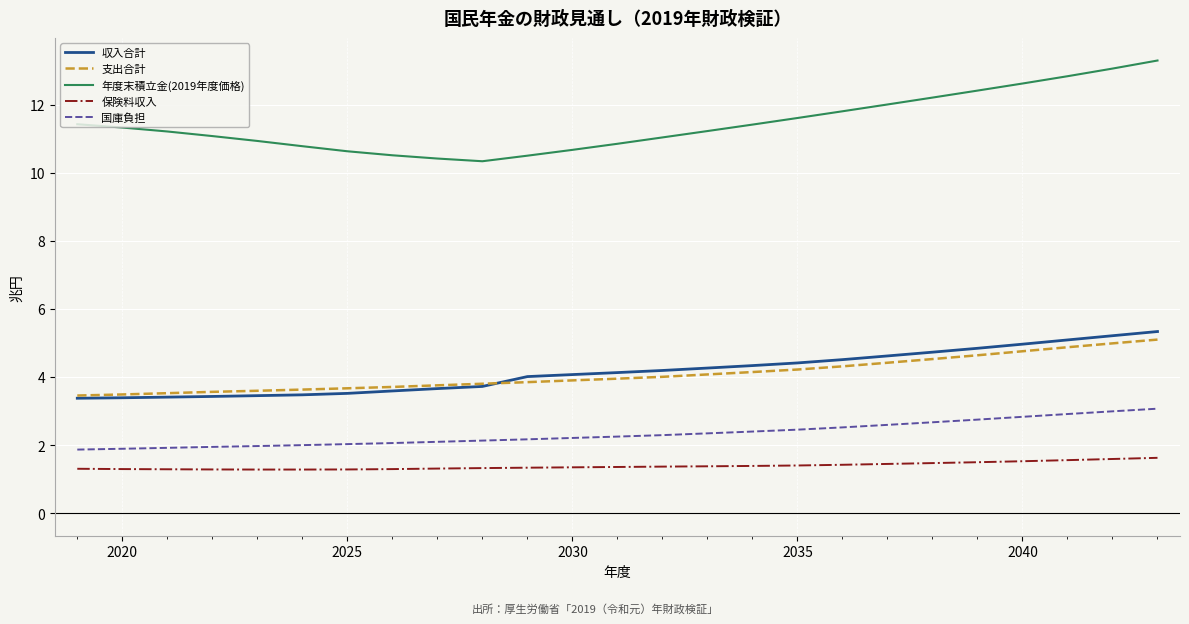

What is the lowest value of the 支出合計 series?

3.5